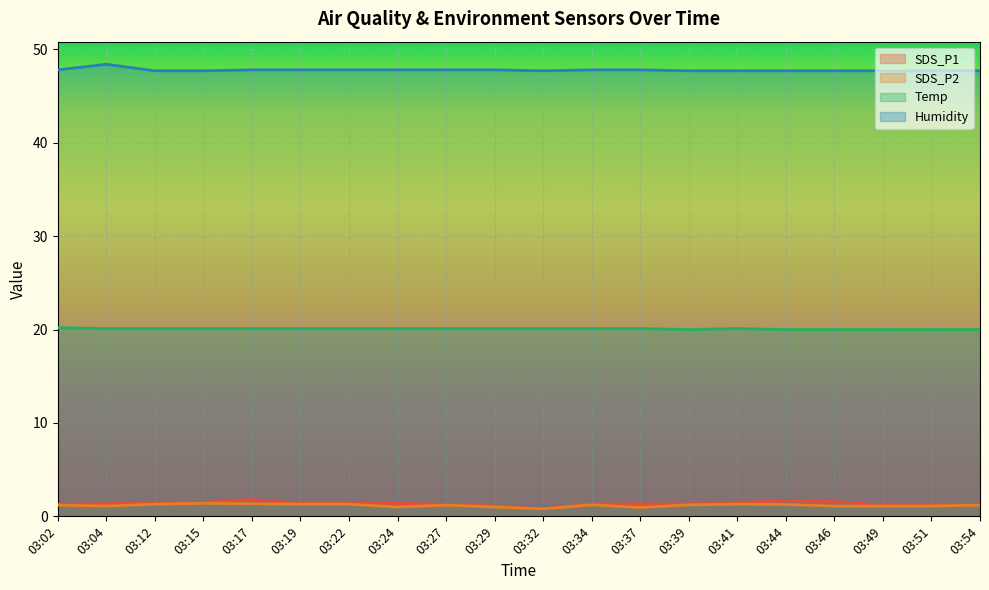

How many data points in SDS_P1 are above 1?

19